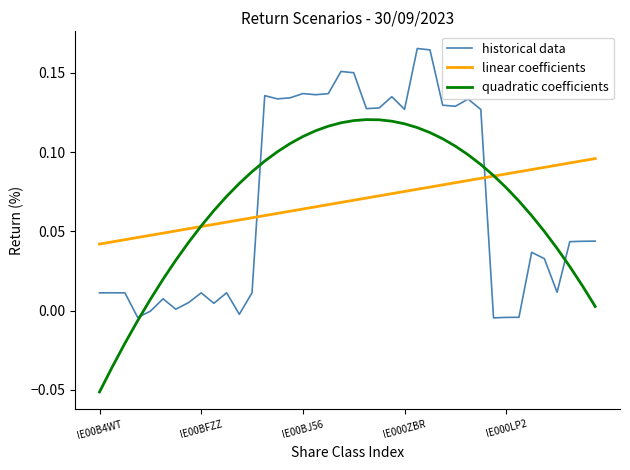

In quadratic coefficients, how many points are higher than both neighbors (excluding endpoints)?

1